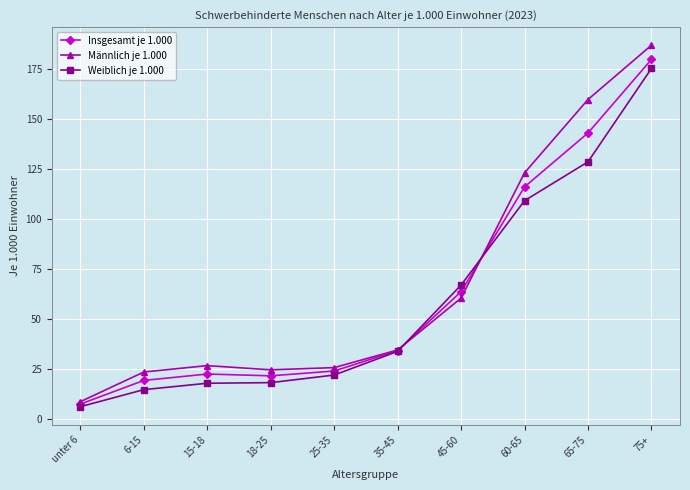

At 18-25, list the series in order from largest to smallest.

Männlich je 1.000, Insgesamt je 1.000, Weiblich je 1.000